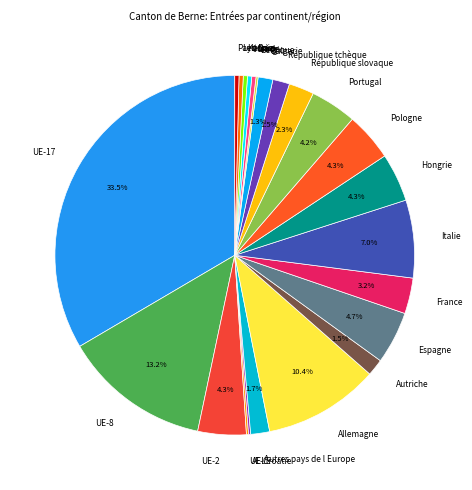

Is the sum of Kosovo and Hongrie greater than half?

No